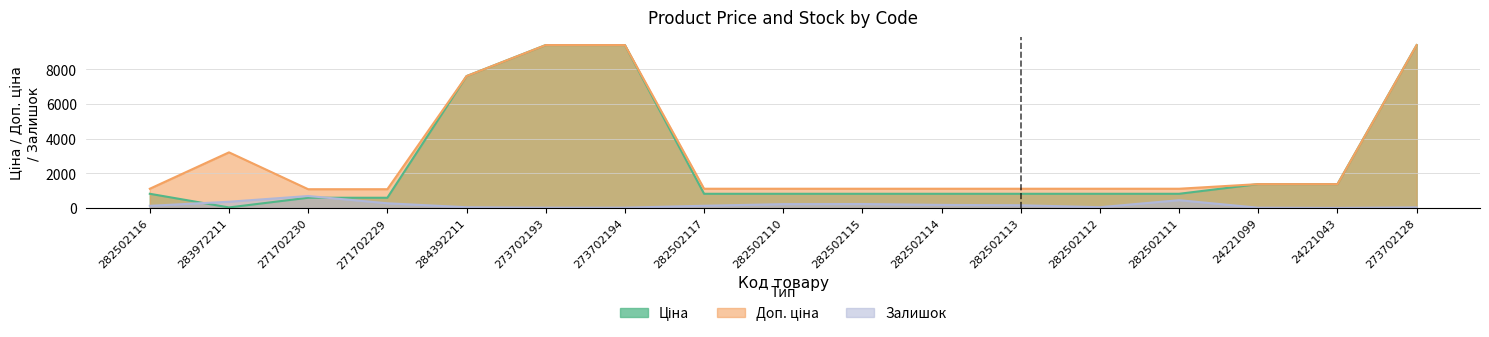

At which category is the sum across all series the highest?

273702128